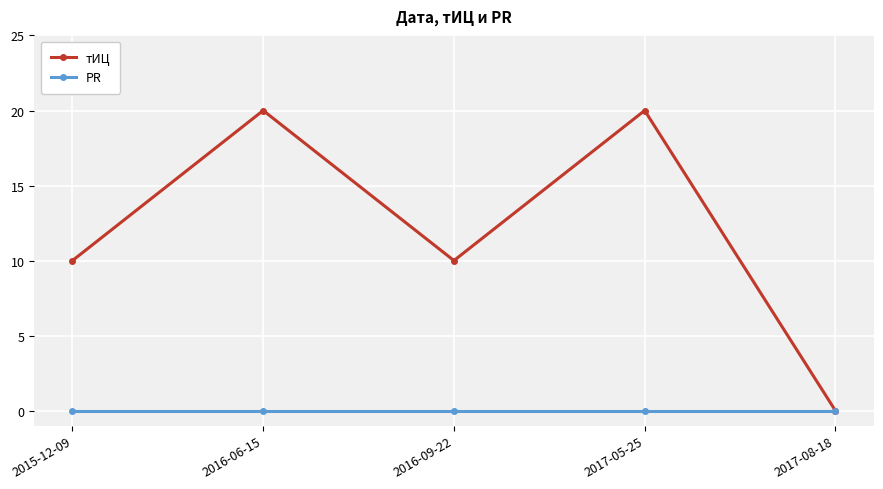

Rank the series by their maximum value, from highest to lowest.

тИЦ, PR